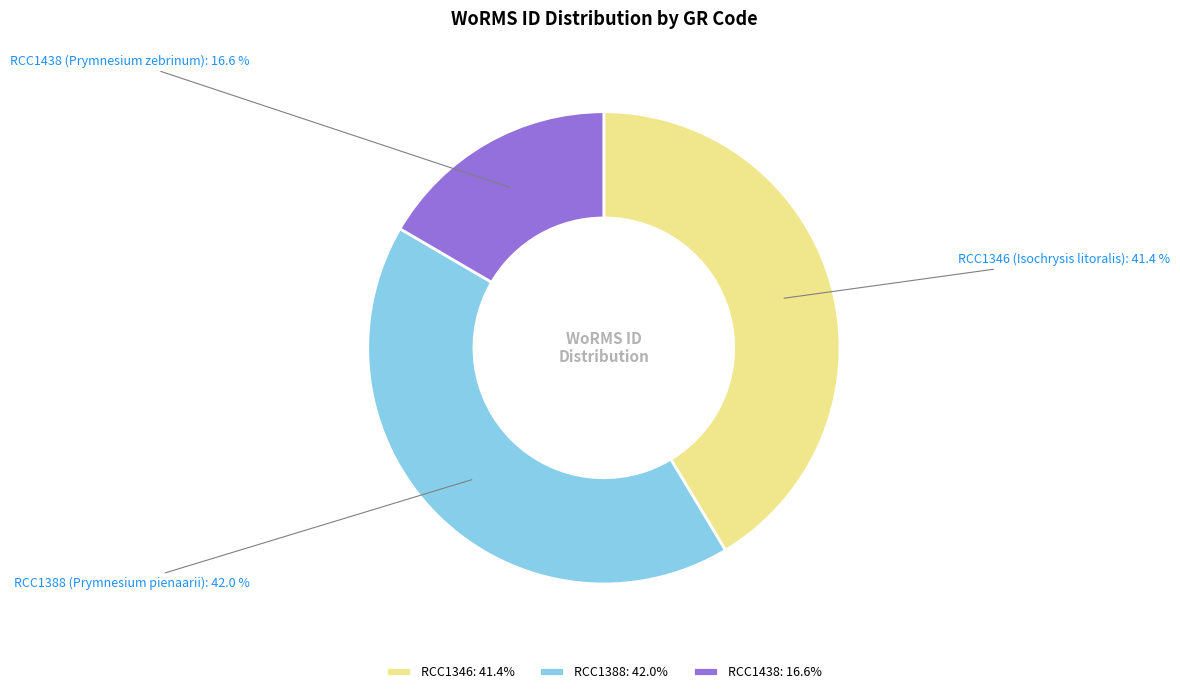

Which has a higher value, RCC1346 or RCC1388?

RCC1388